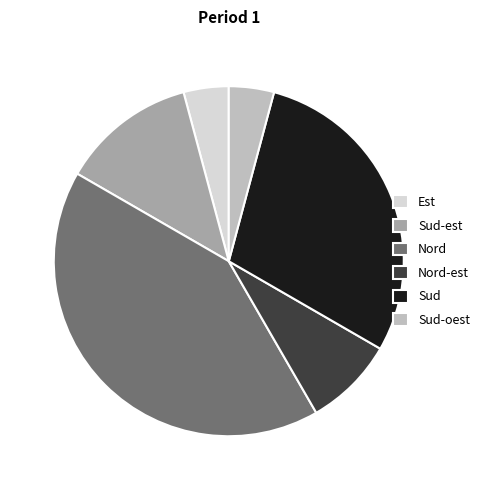

Does any single category account for the majority?

No